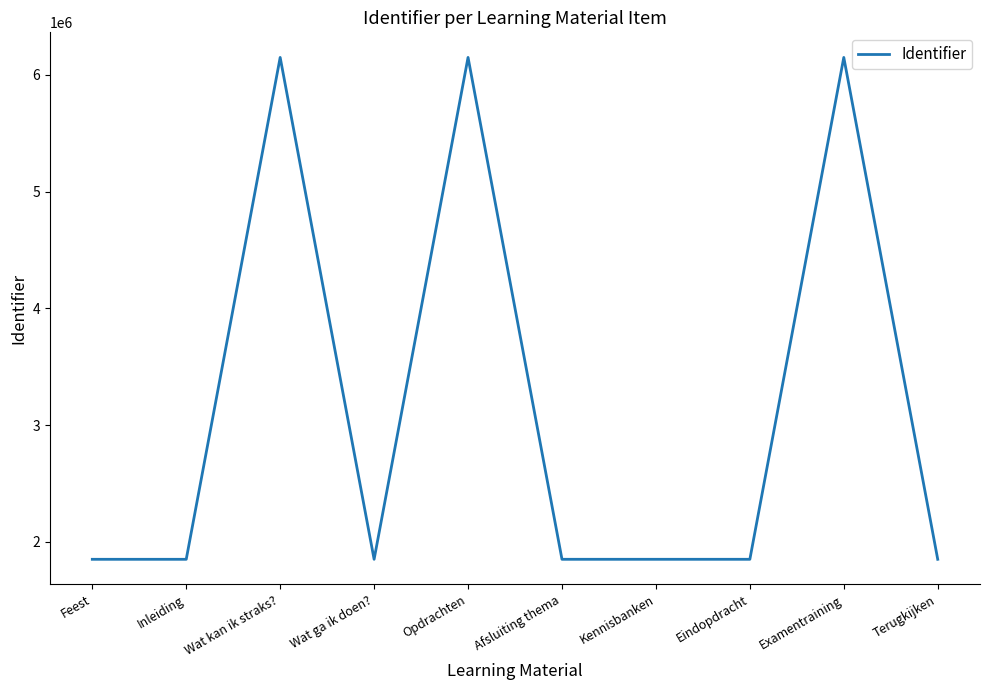

What is the change in value from Eindopdracht to Examentraining?

+4298480